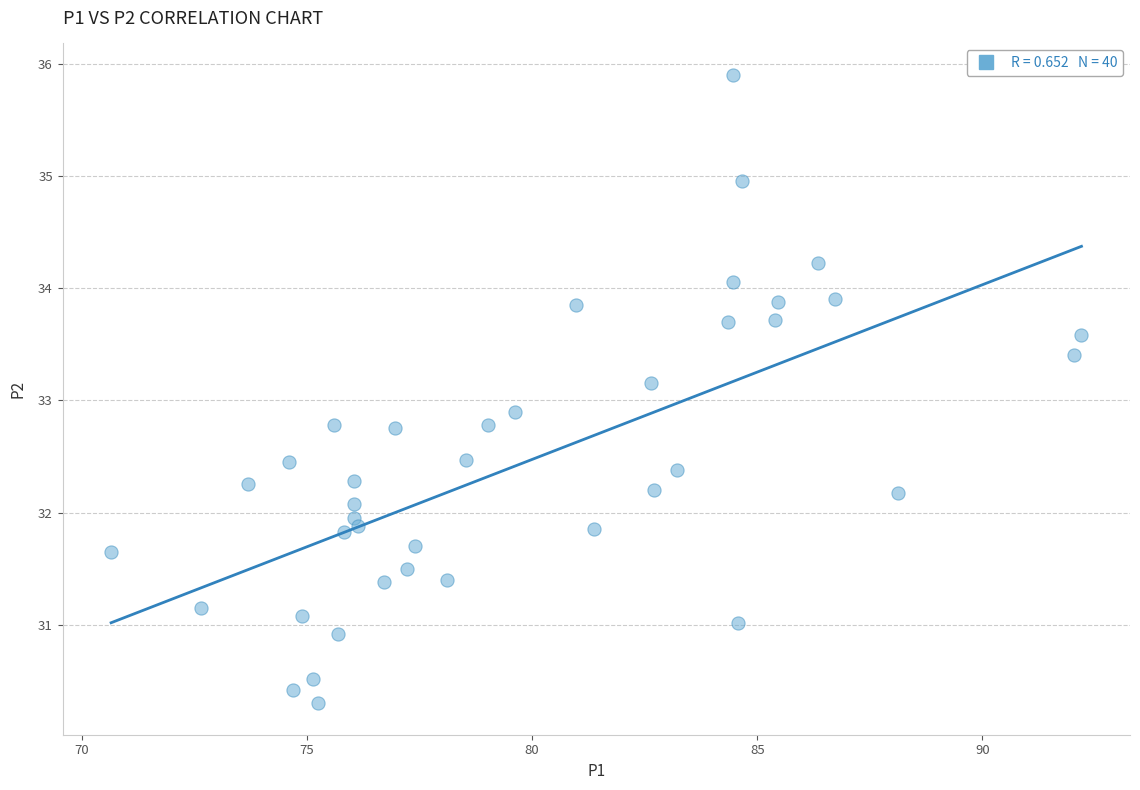

What is the range of X values (max minus min)?

21.5